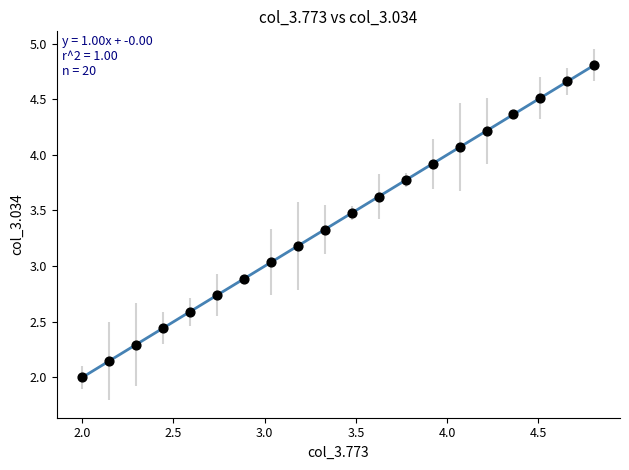

What is the range of X values (max minus min)?

2.8